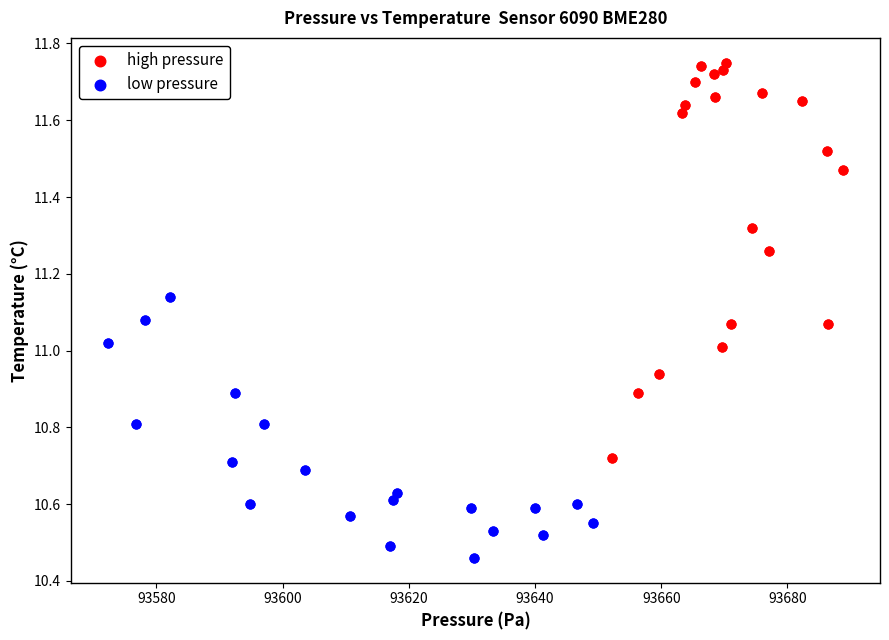

What are all the series names shown in the legend?

high pressure, low pressure